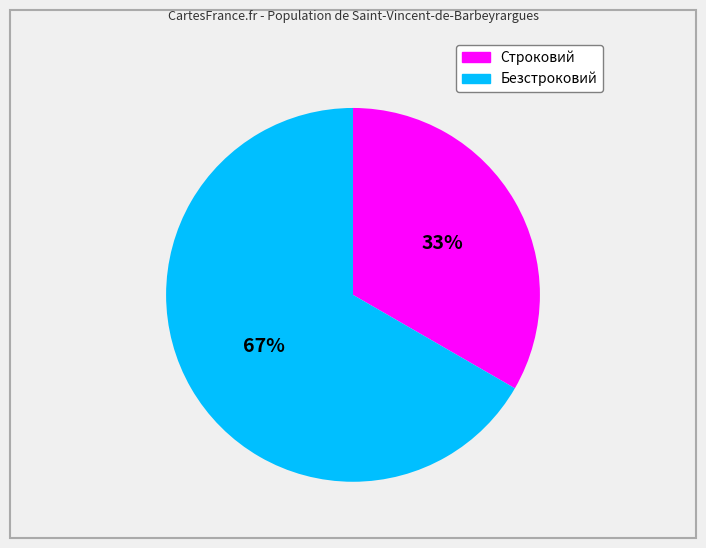

Do Строковий and Безстроковий together represent more than half of the pie?

Yes